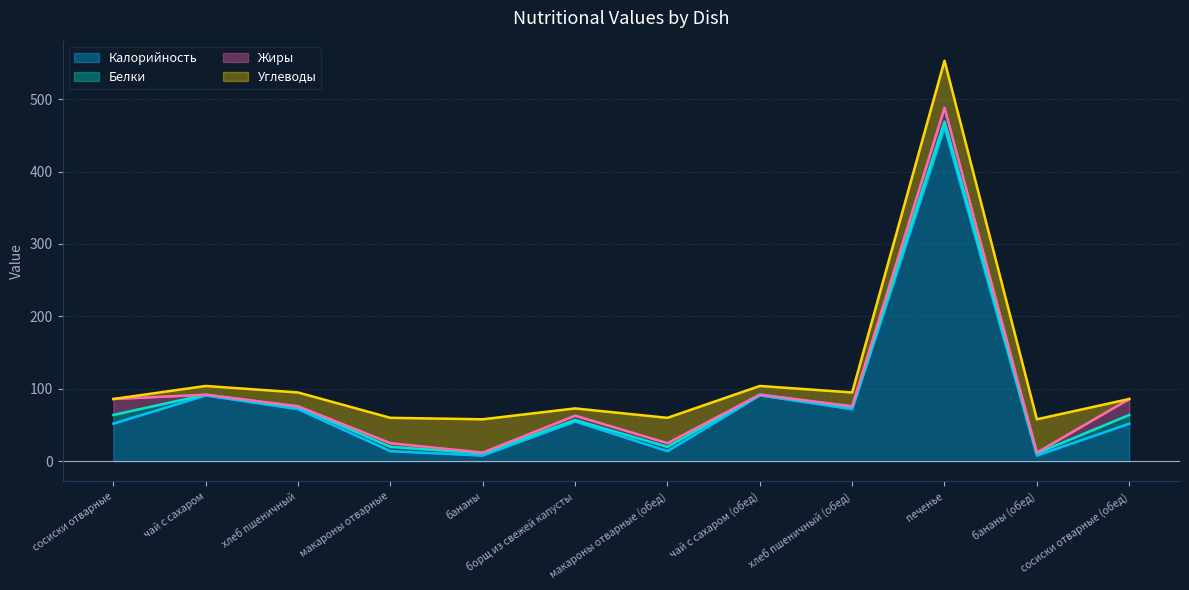

Where is the first local minimum for Углеводы?

борщ из свежей капусты